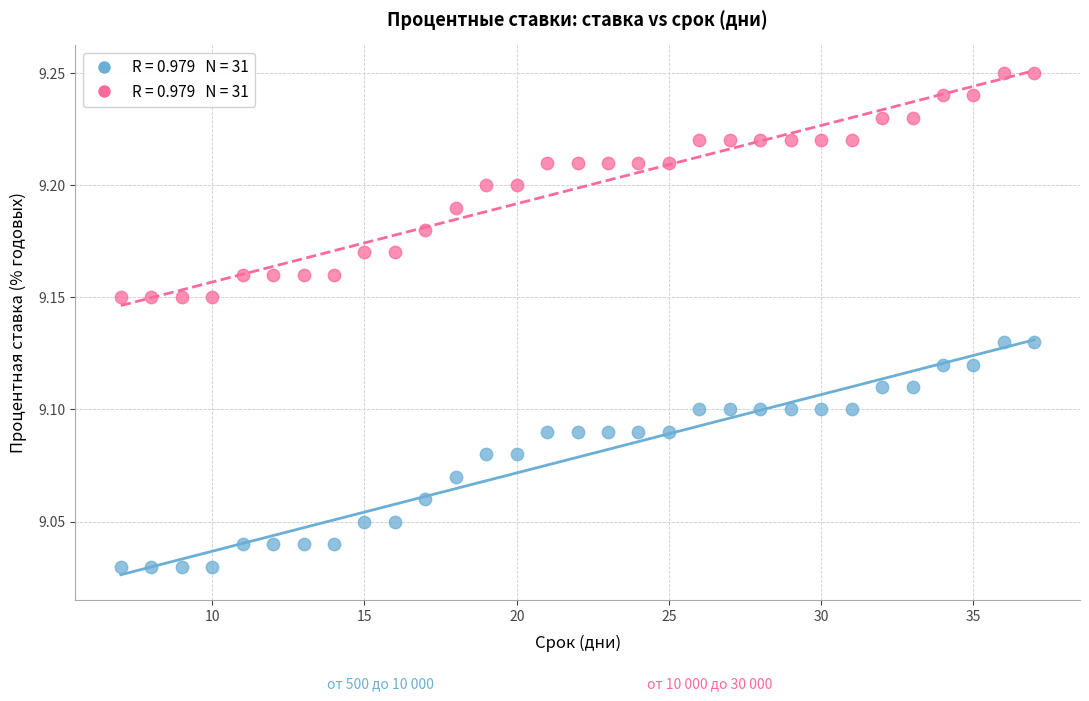

Across all data points, what is the range of X values (max minus min)?

30.0